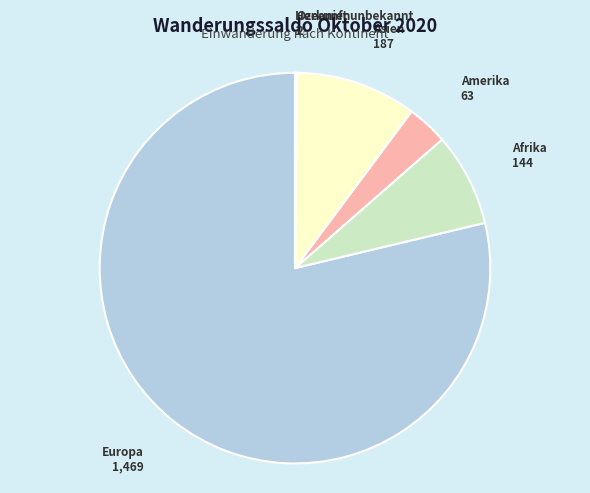

Which slice is the largest?

Europa